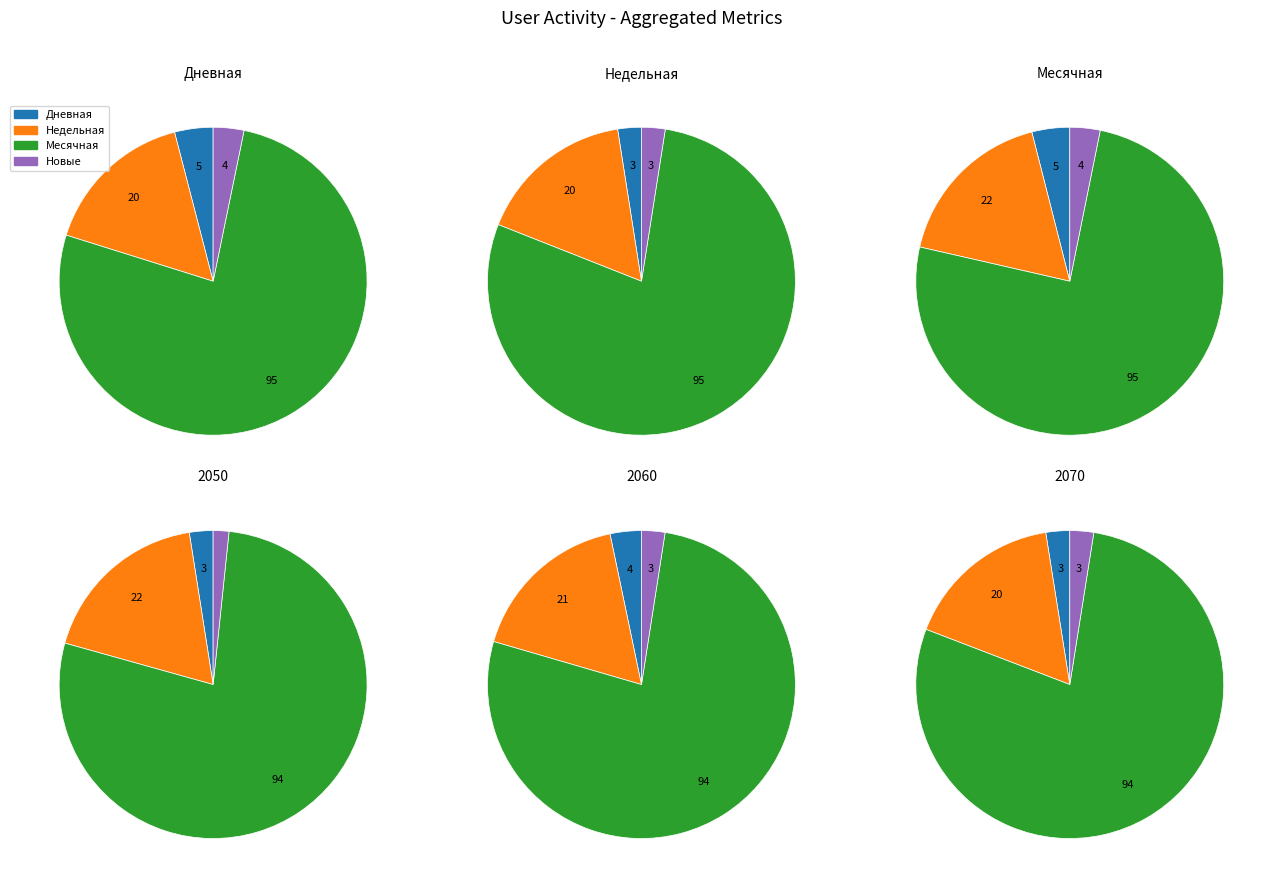

Does 21 represent more than half of the total?

No